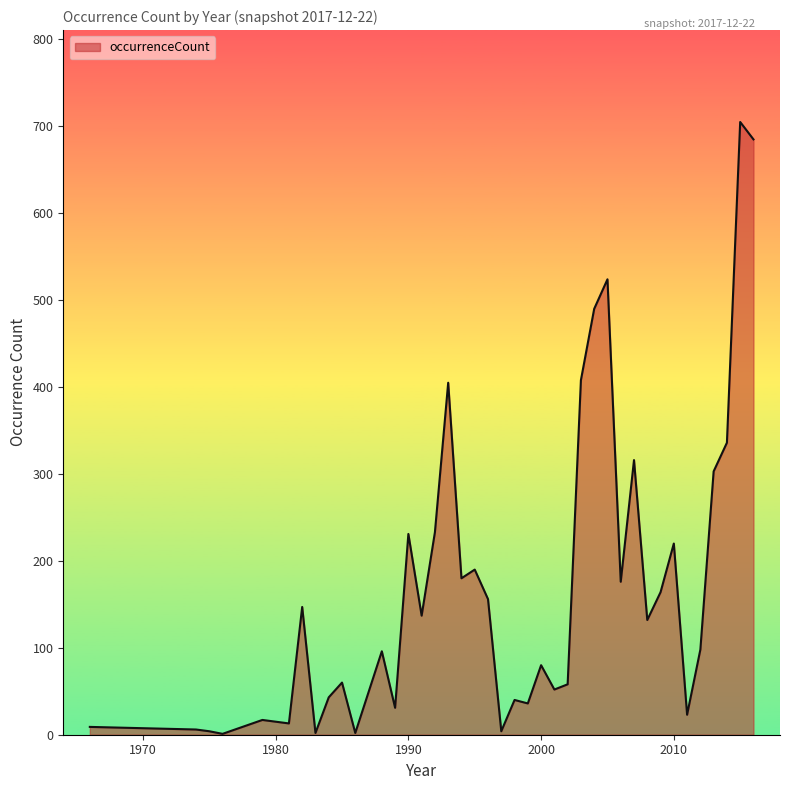

What is the greatest value displayed?

705